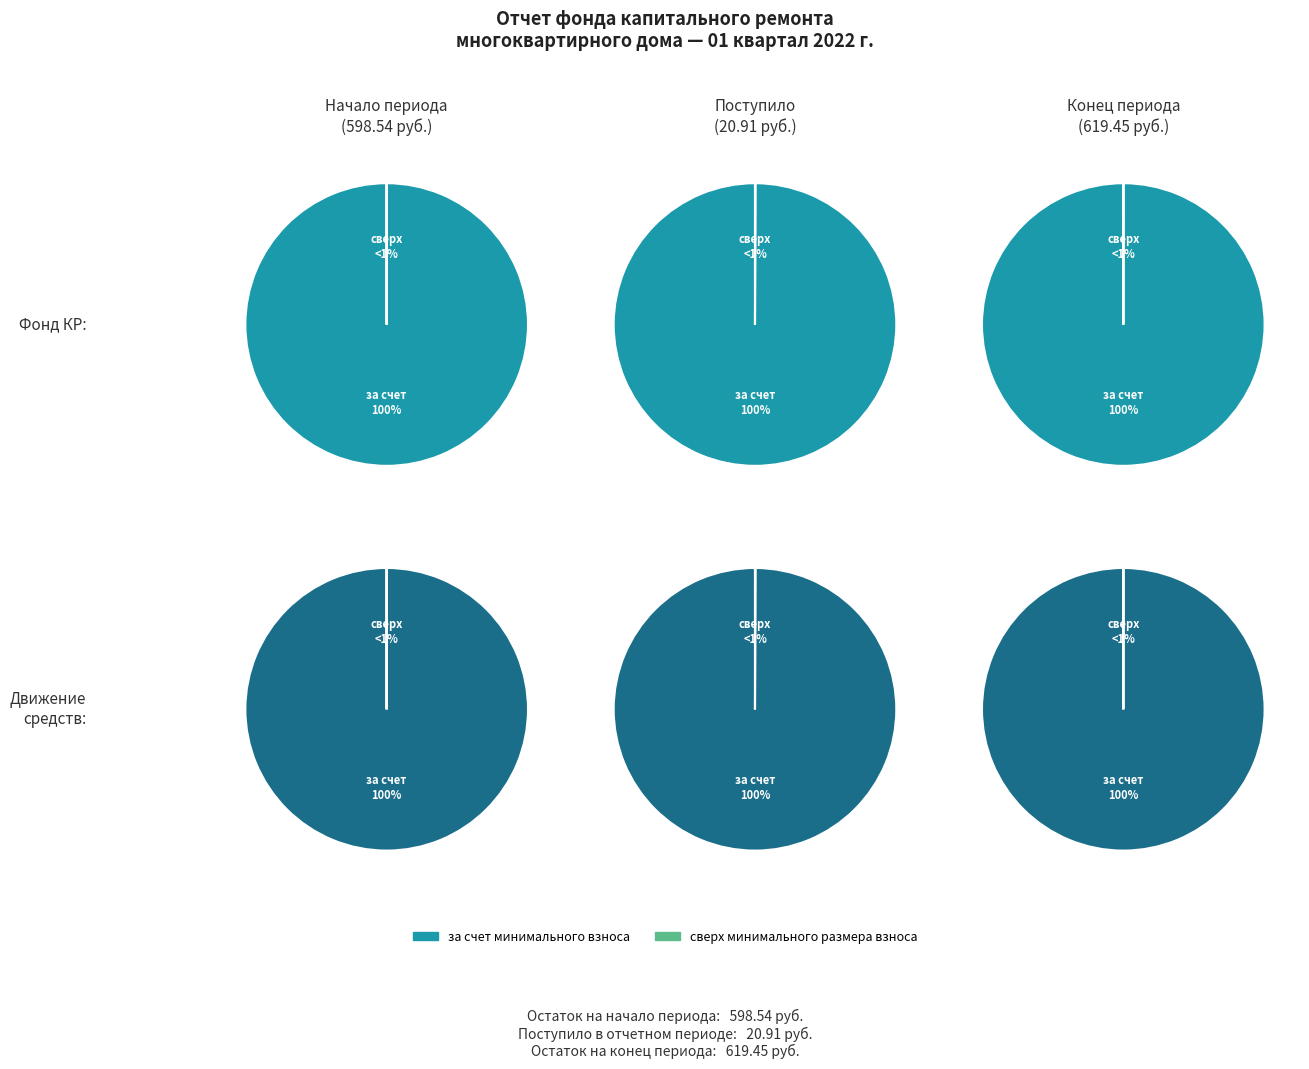

Does за счет минимального взноса represent more than half of the total?

Yes